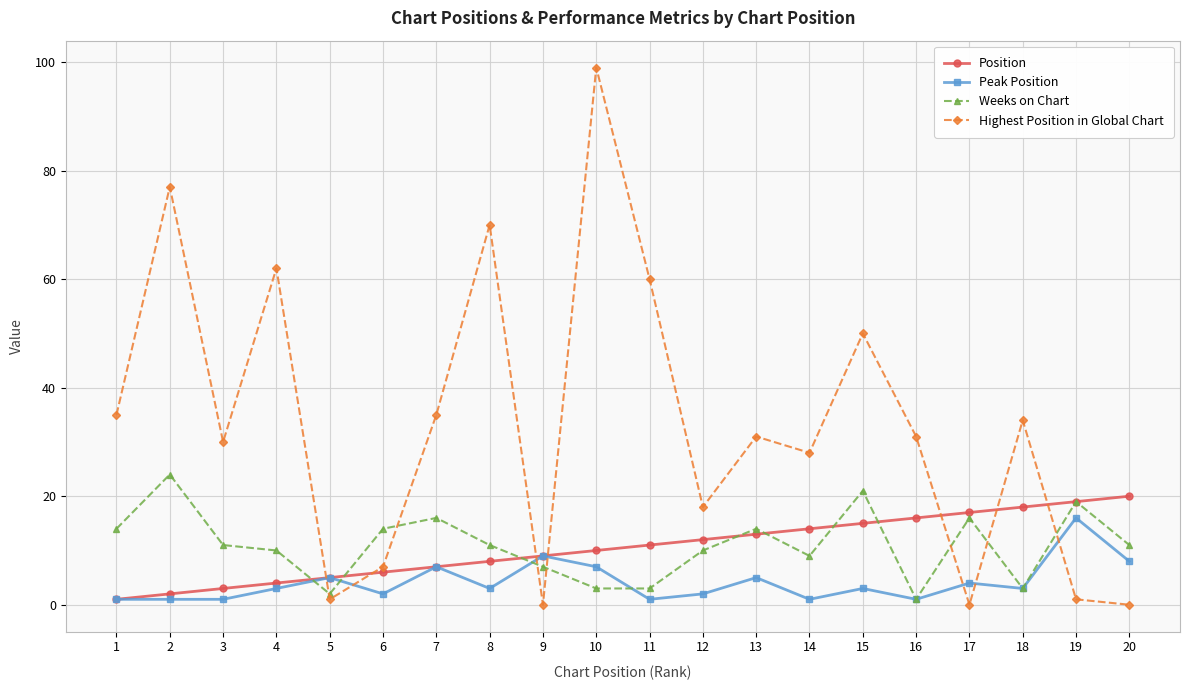

What is the greatest value displayed?

99